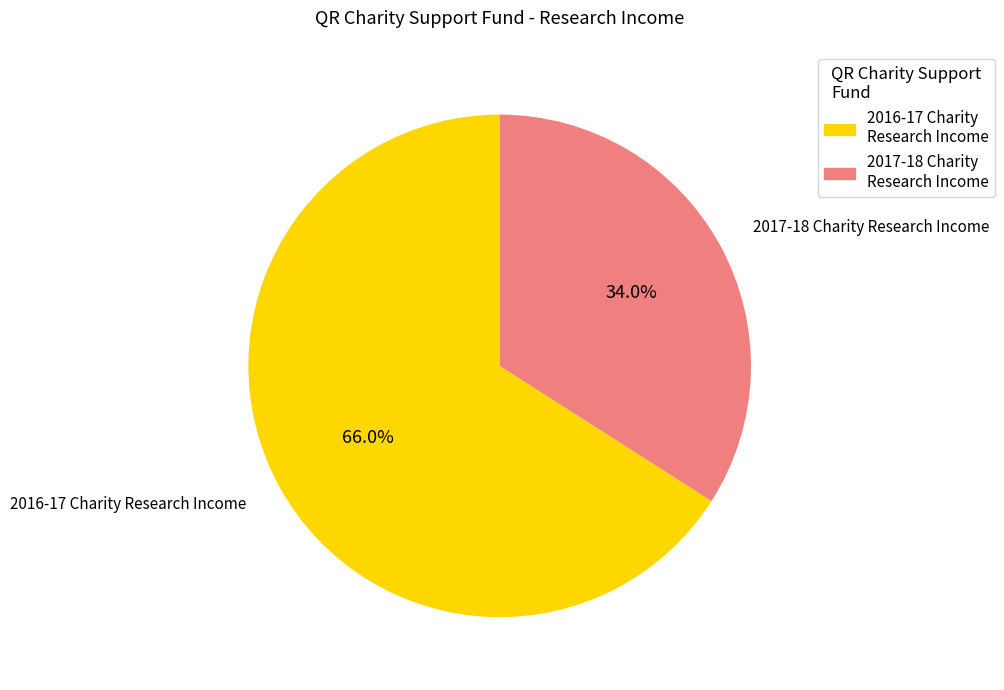

What is the total percentage of 2017-18 Charity Research Income and 2016-17 Charity Research Income?

100.0%